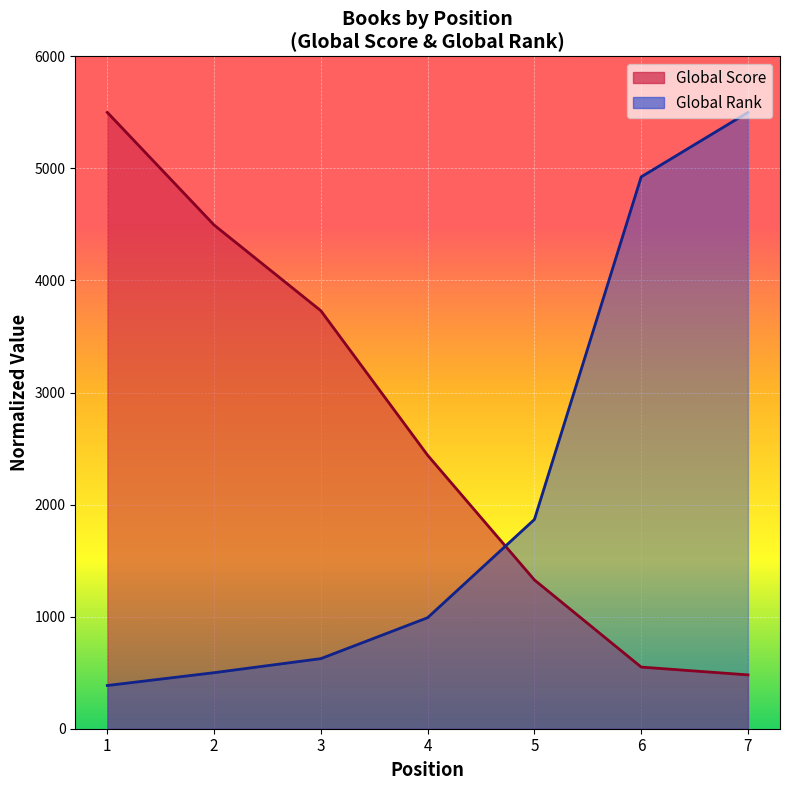

What is the difference between the Global Score values at 4 and 1?

3059.8